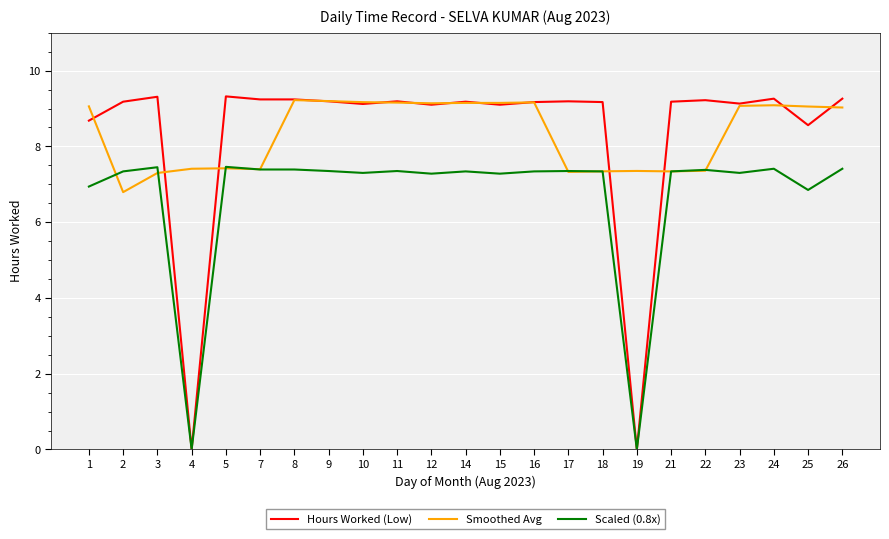

Which series changed the most between 18 and 19?

Hours Worked (Low)